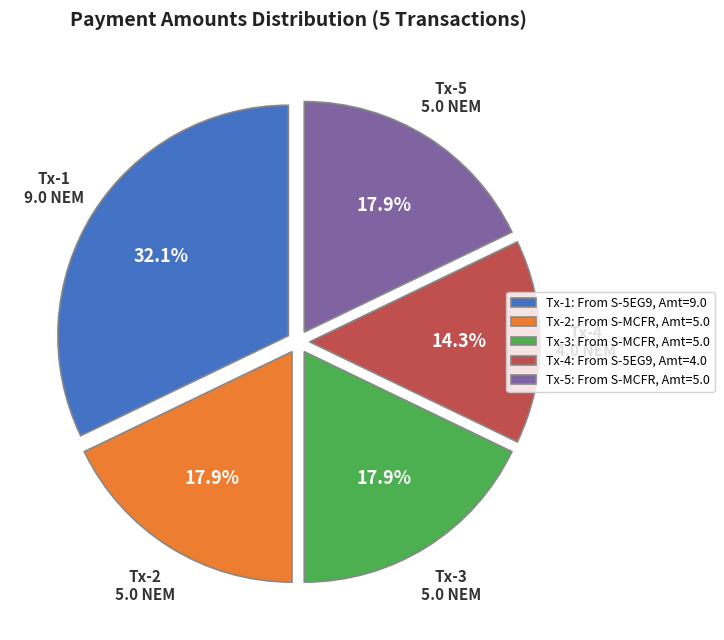

Between Tx-4: From S-5EG9, Amt=4.0 and Tx-3: From S-MCFR, Amt=5.0, which is larger?

Tx-3: From S-MCFR, Amt=5.0